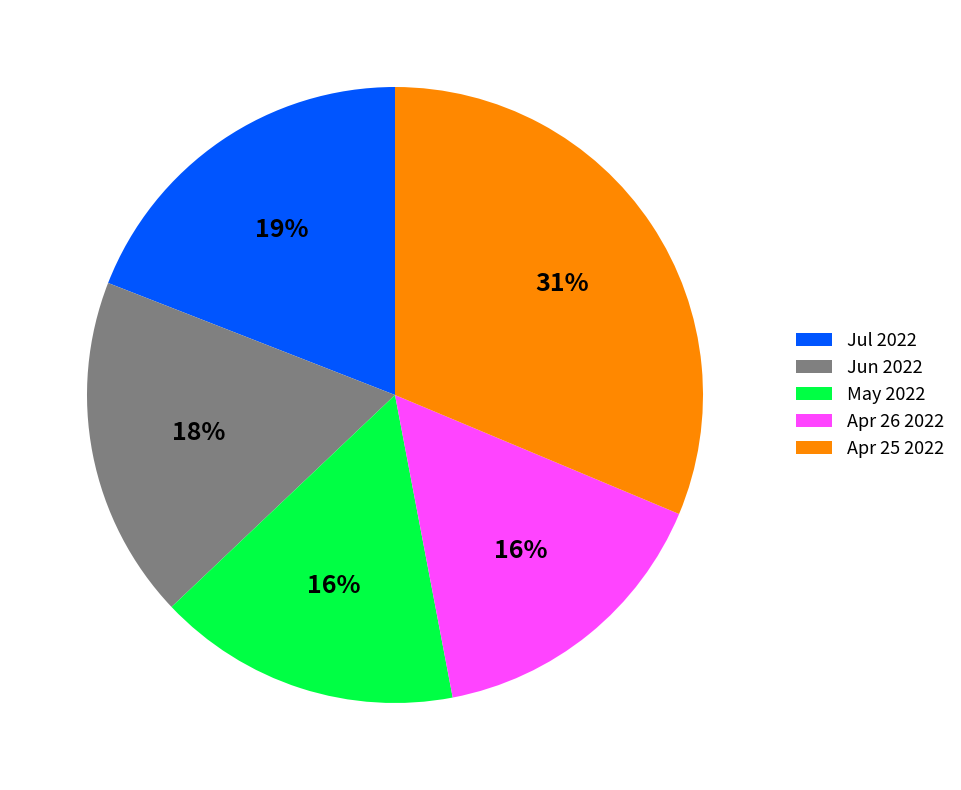

Is it true that Apr 26 2022 is 27% of the pie?

False